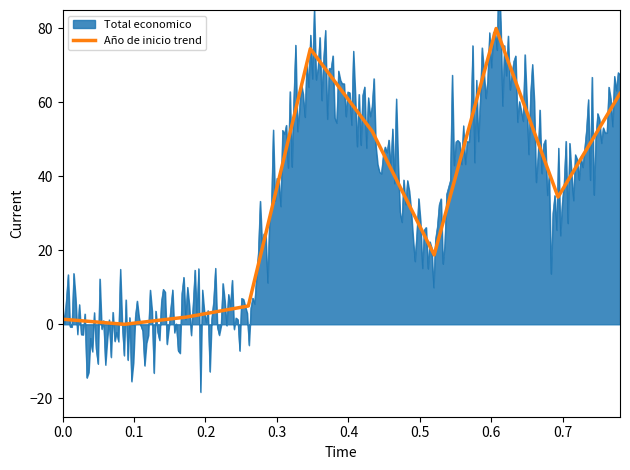

Reading left to right, transcribe all the data shown in this chart.

1.4	0.0	1.9	5.0	74.5	52.2	18.8	80.0	34.4	62.4